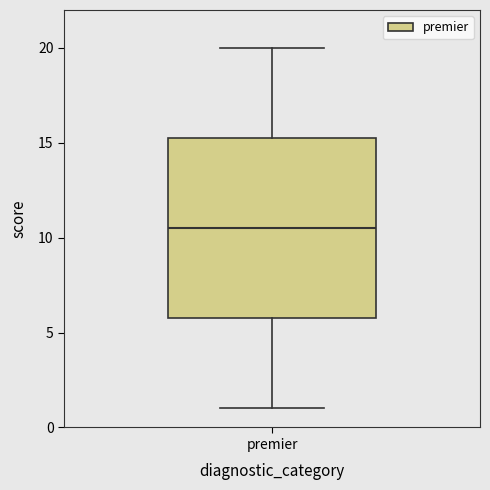

Where does the upper whisker of the box for premier end on the y-axis? The values are not printed on the chart, so give them approximately, as read against the axis.

20.0